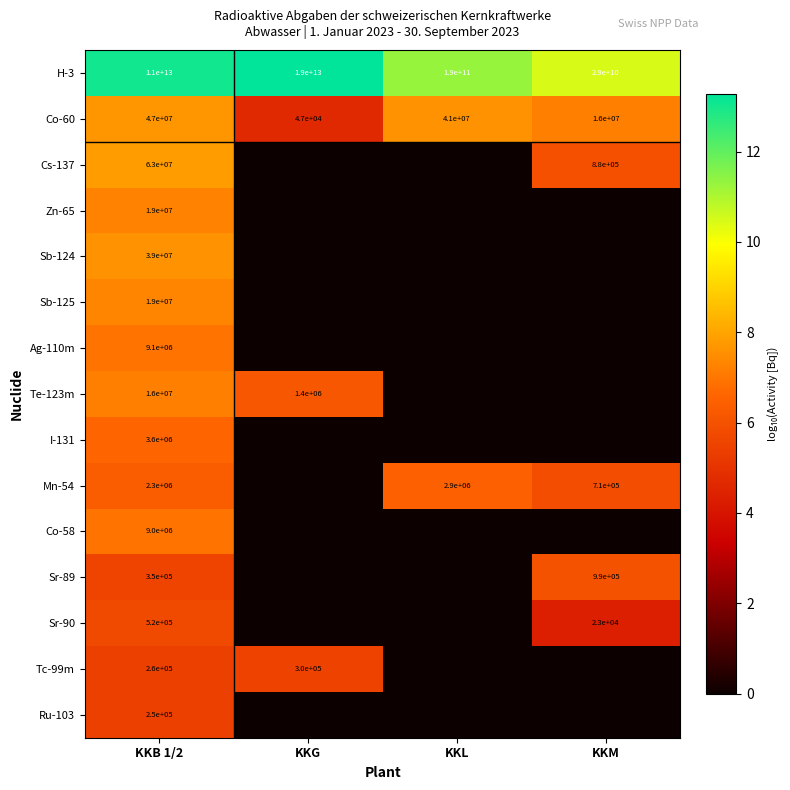

What is the spread (max minus min) of values at KKB 1/2?

7.6